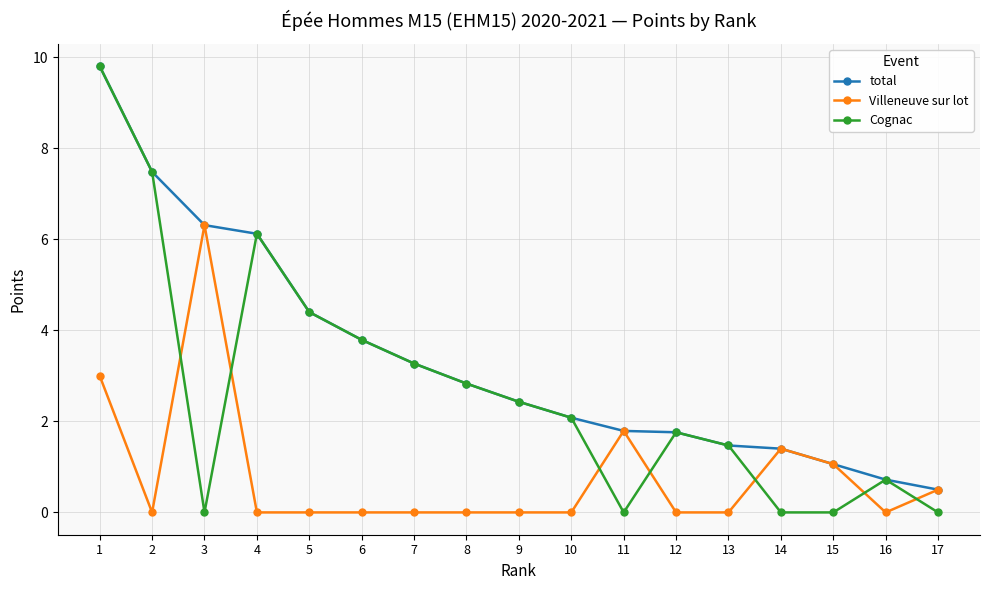

What is the total value across all series at 5?

8.8